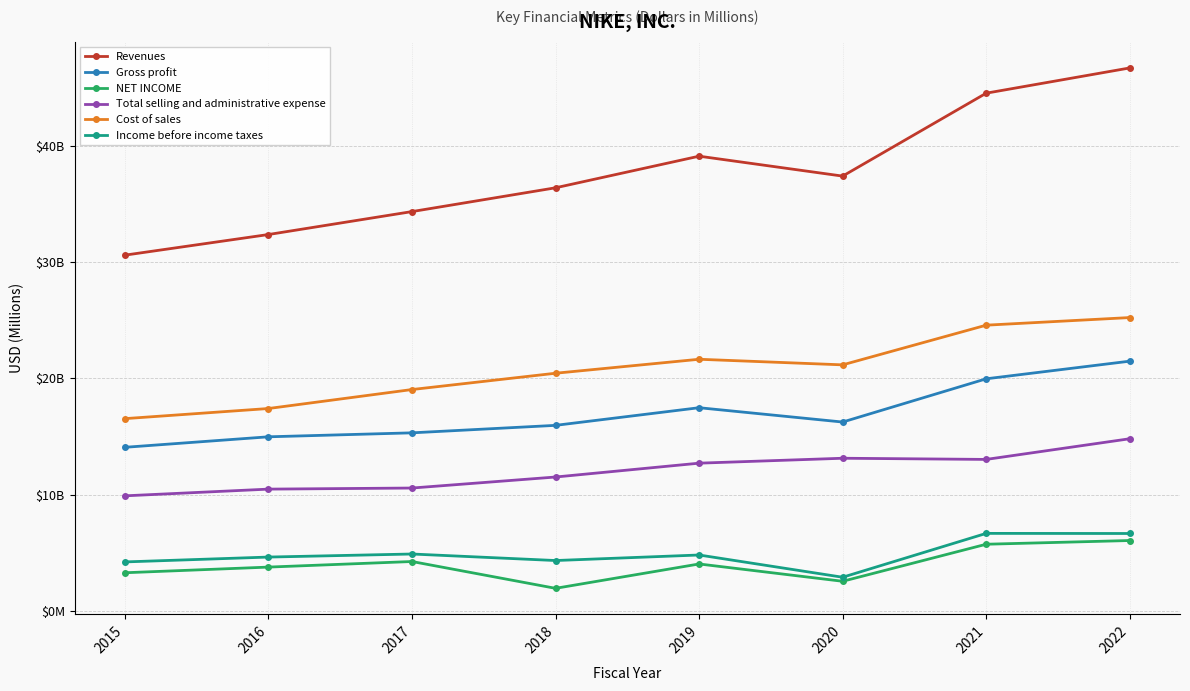

True or false: Revenues and Income before income taxes cross at least once.

False